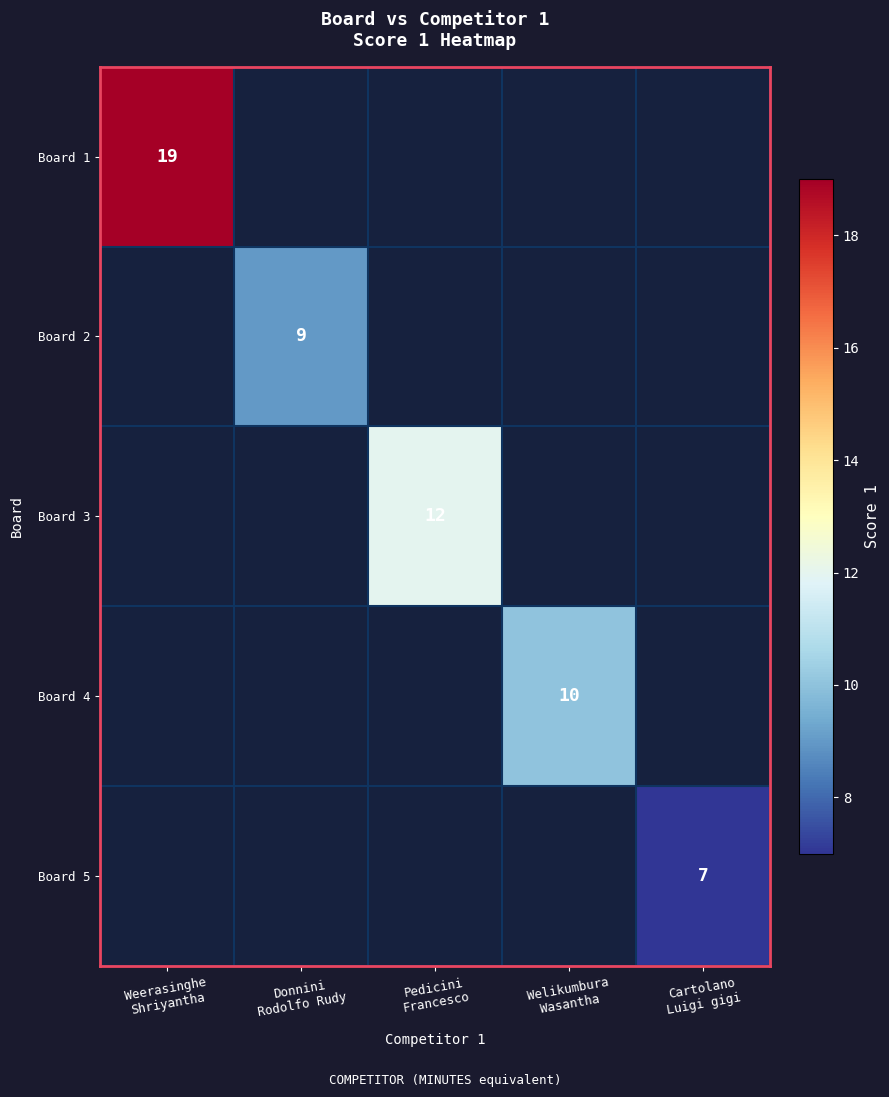

Which series has the largest range (max minus min)?

Board 1